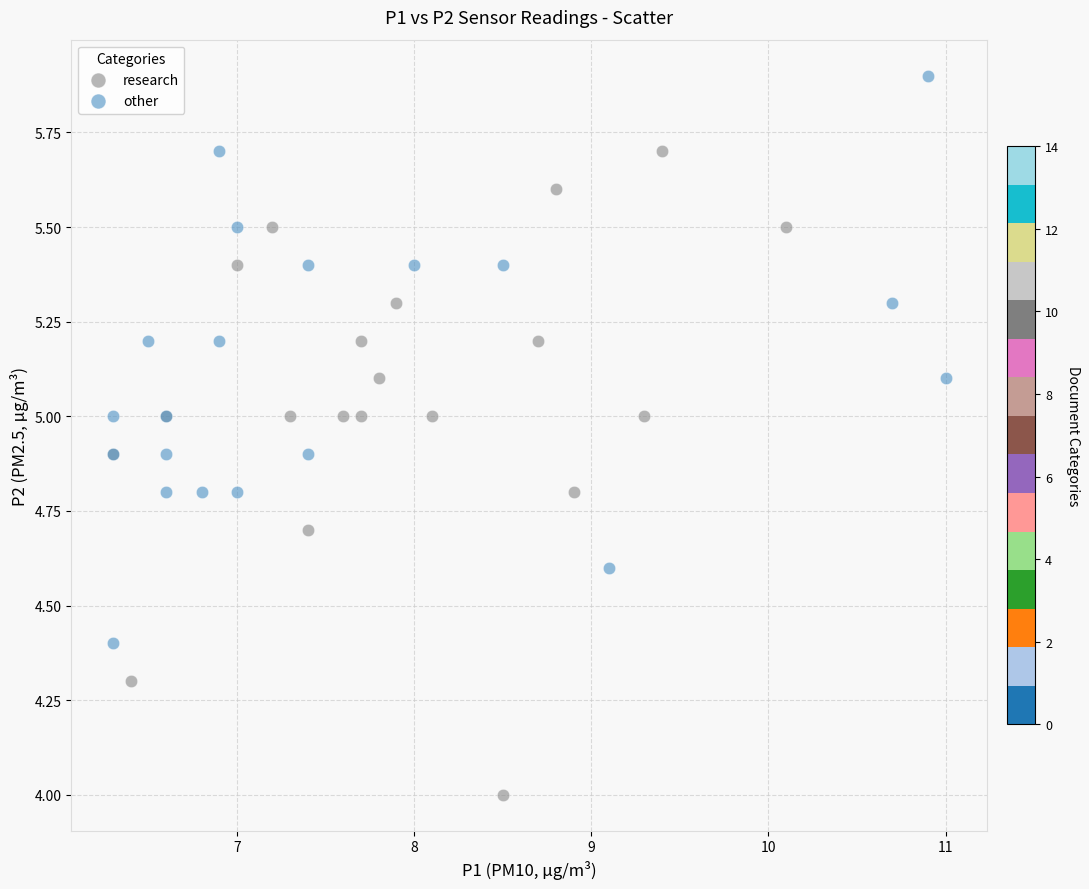

Which series contains the lowest Y value?

research